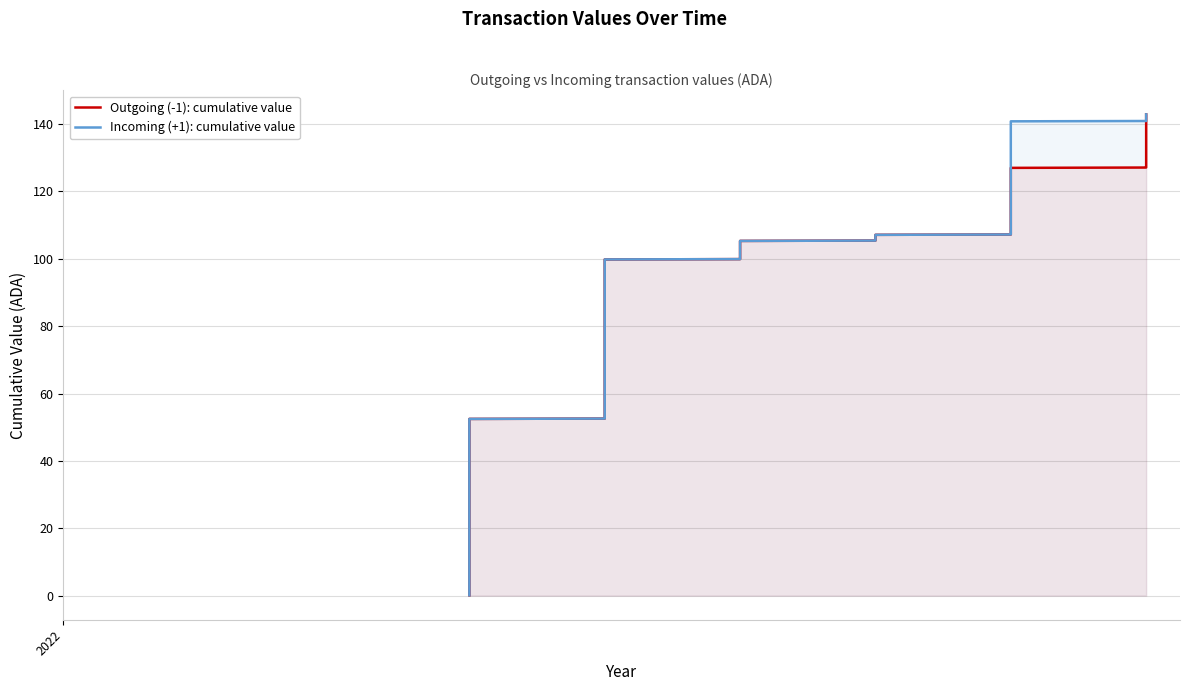

Is it true that Outgoing (-1): cumulative value equals 64.4 at 10?

False